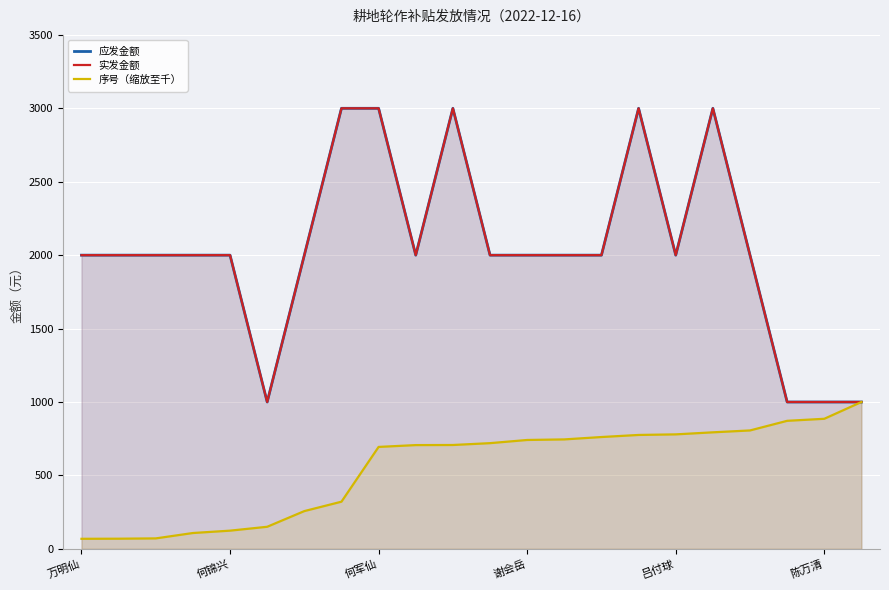

What is the average value of the 应发金额 series?

2045.5